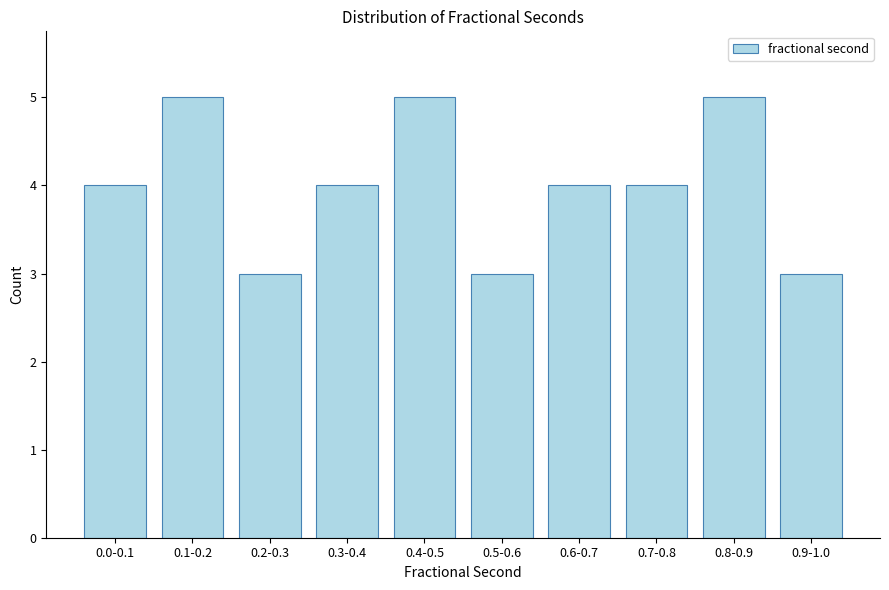

Reading left to right, list all the values displayed in this chart.

4	5	3	4	5	3	4	4	5	3